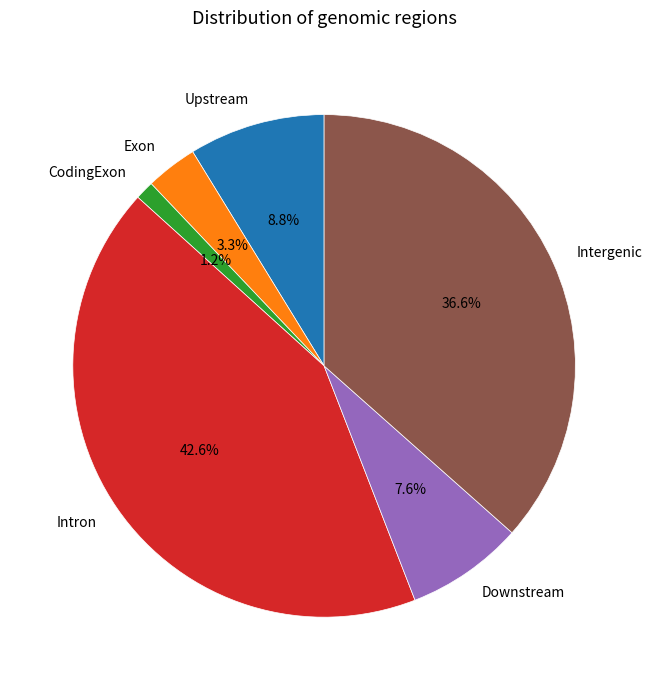

Is it true that Upstream is 3% of the pie?

False